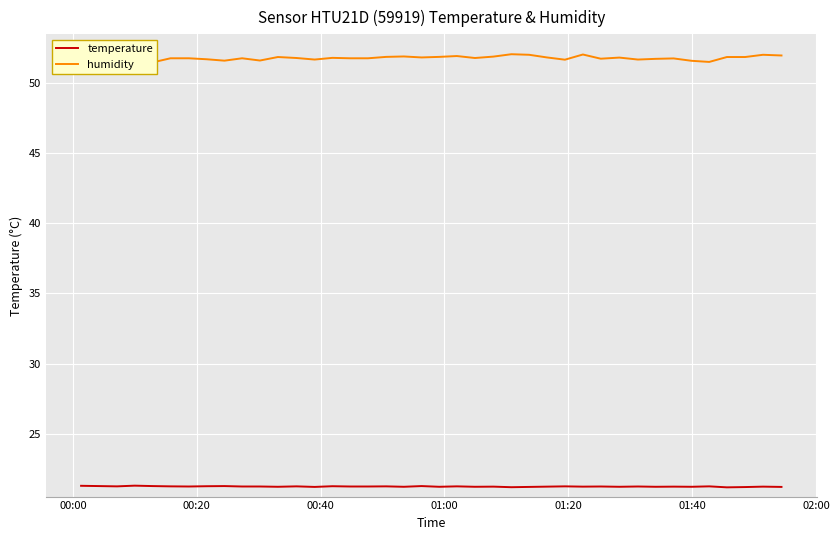

How many lines are shown in the chart?

2